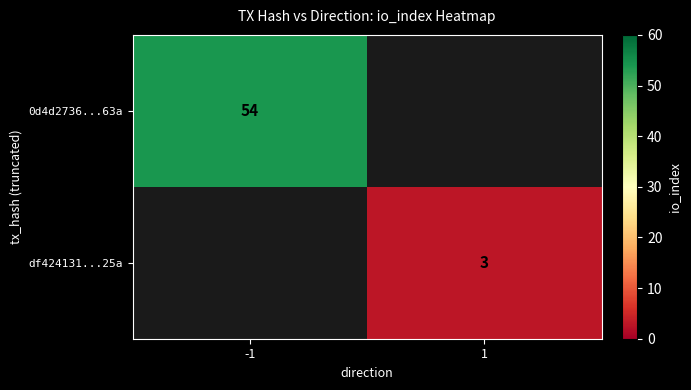

The df424131...25a series shows 3 at 1. True or false?

True